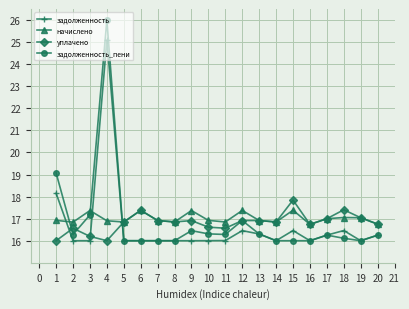

What is the lowest value of the уплачено series?

16.0